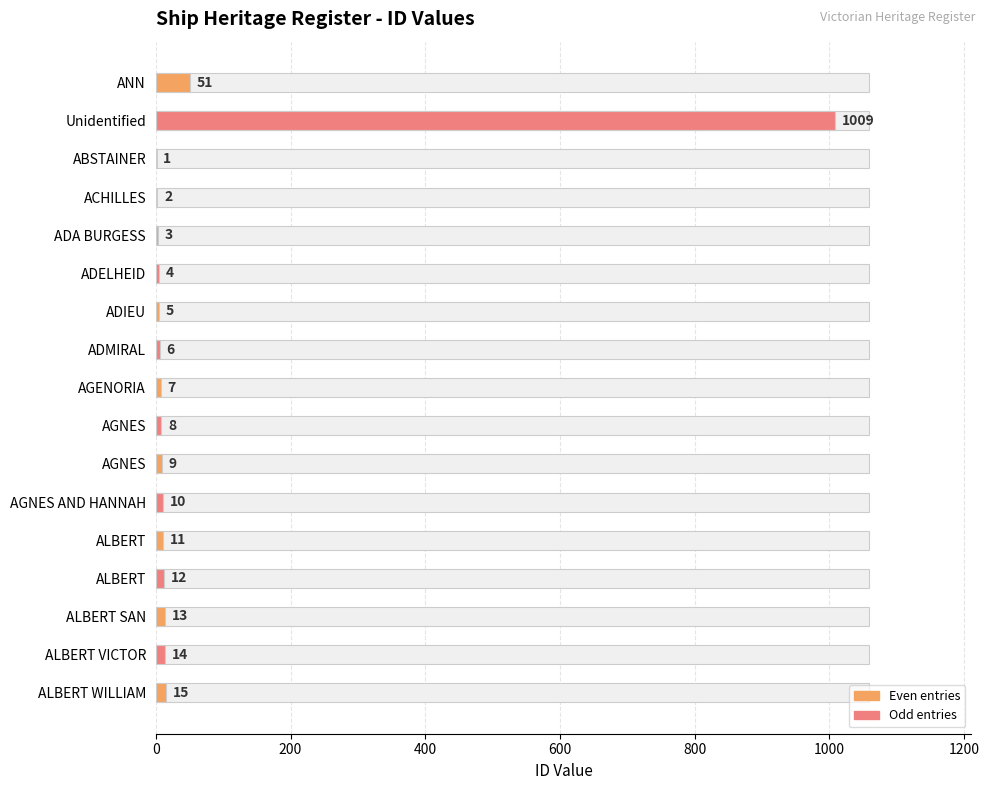

Approximately how many times larger is the value at AGNES AND HANNAH compared to ANN?

0.2